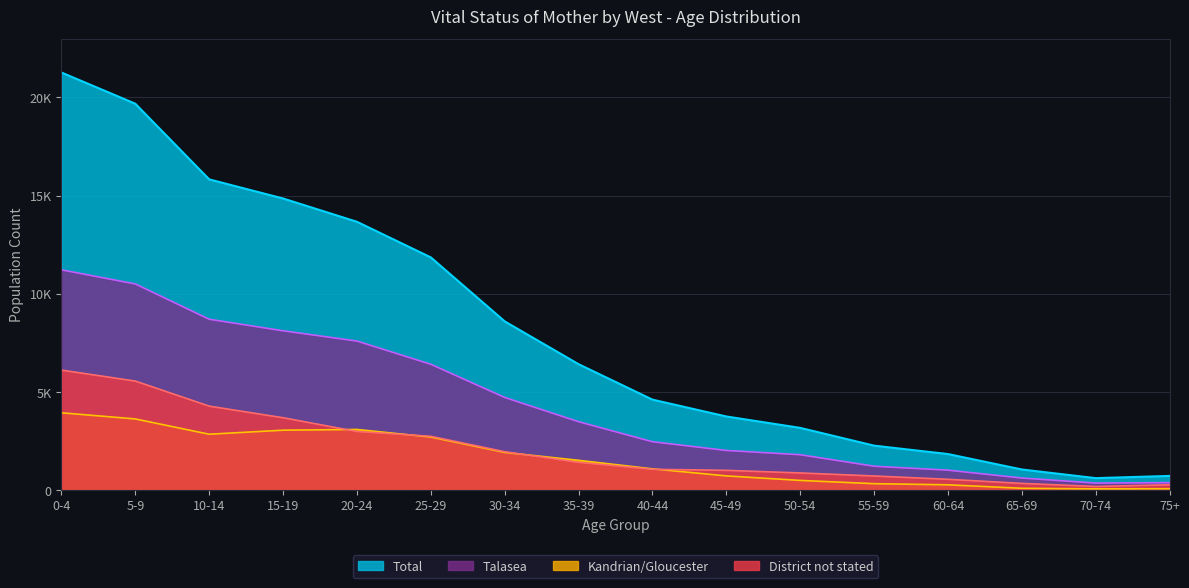

Is the value of Kandrian/Gloucester at 25-29 greater than the value of Total at 60-64?

Yes